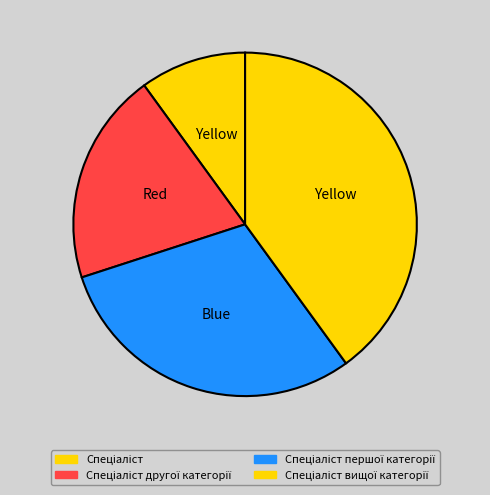

What is the smallest slice in the pie chart?

Спеціаліст